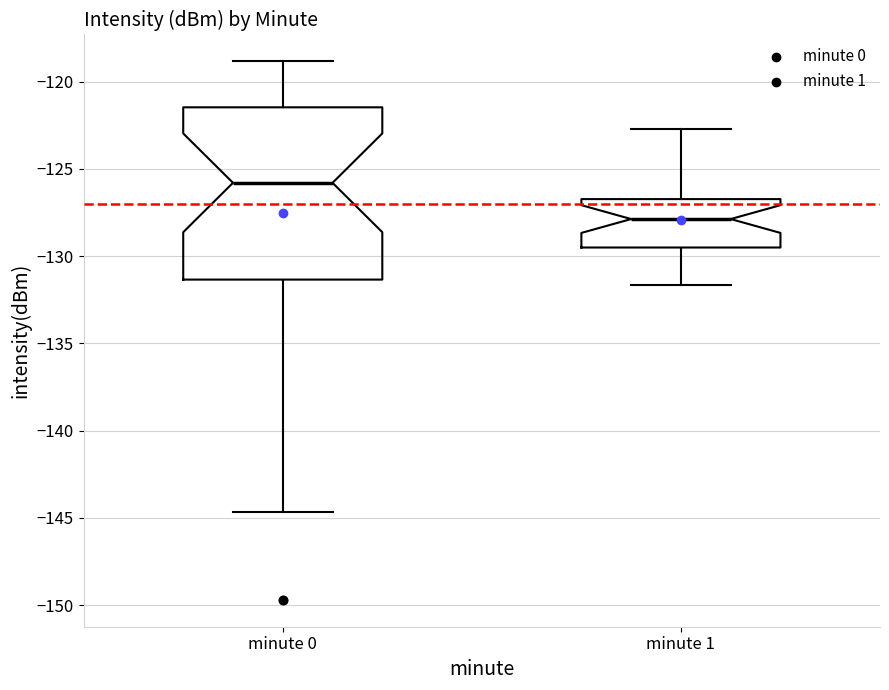

Comparing the boxes themselves (not the whiskers), which one is the tallest?

minute 0